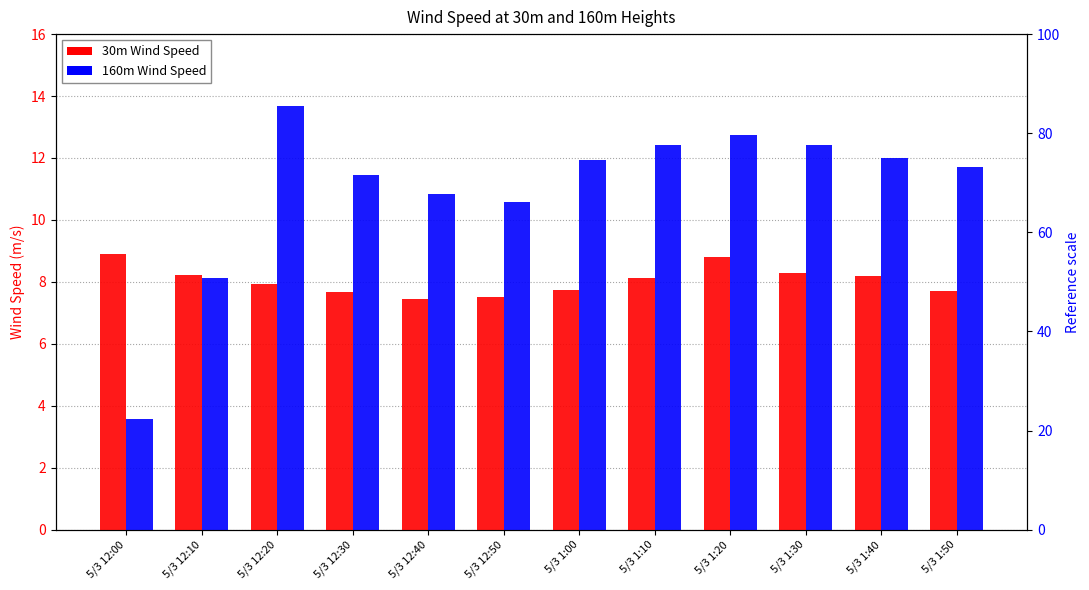

Which label corresponds to the largest value in the chart?

5/3 12:20